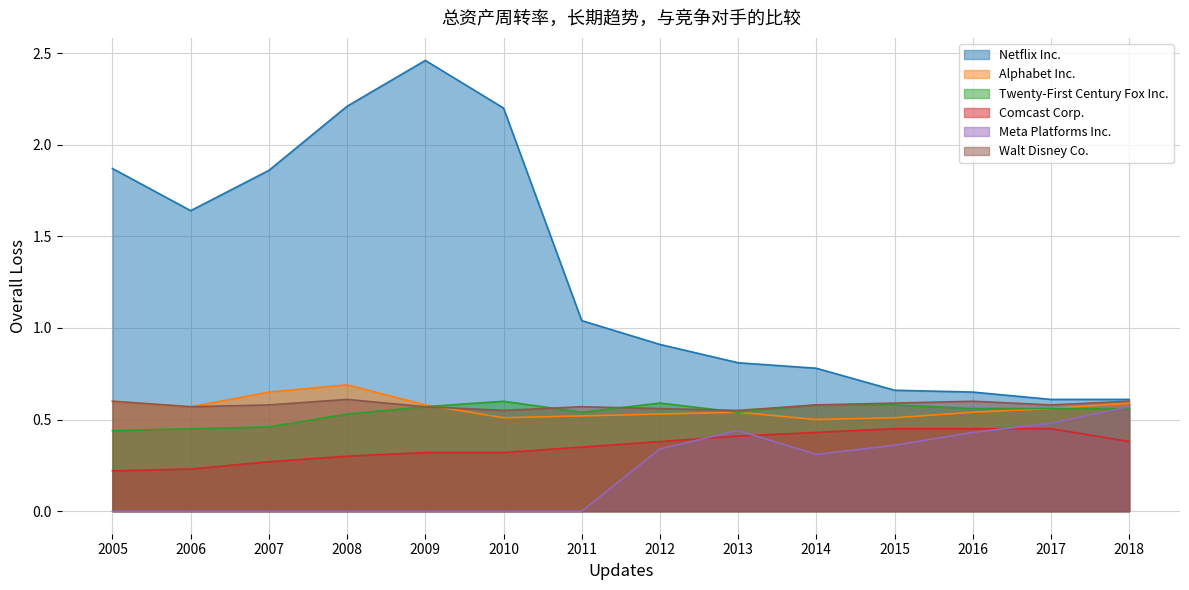

Where is the first local minimum for Walt Disney Co.?

2006